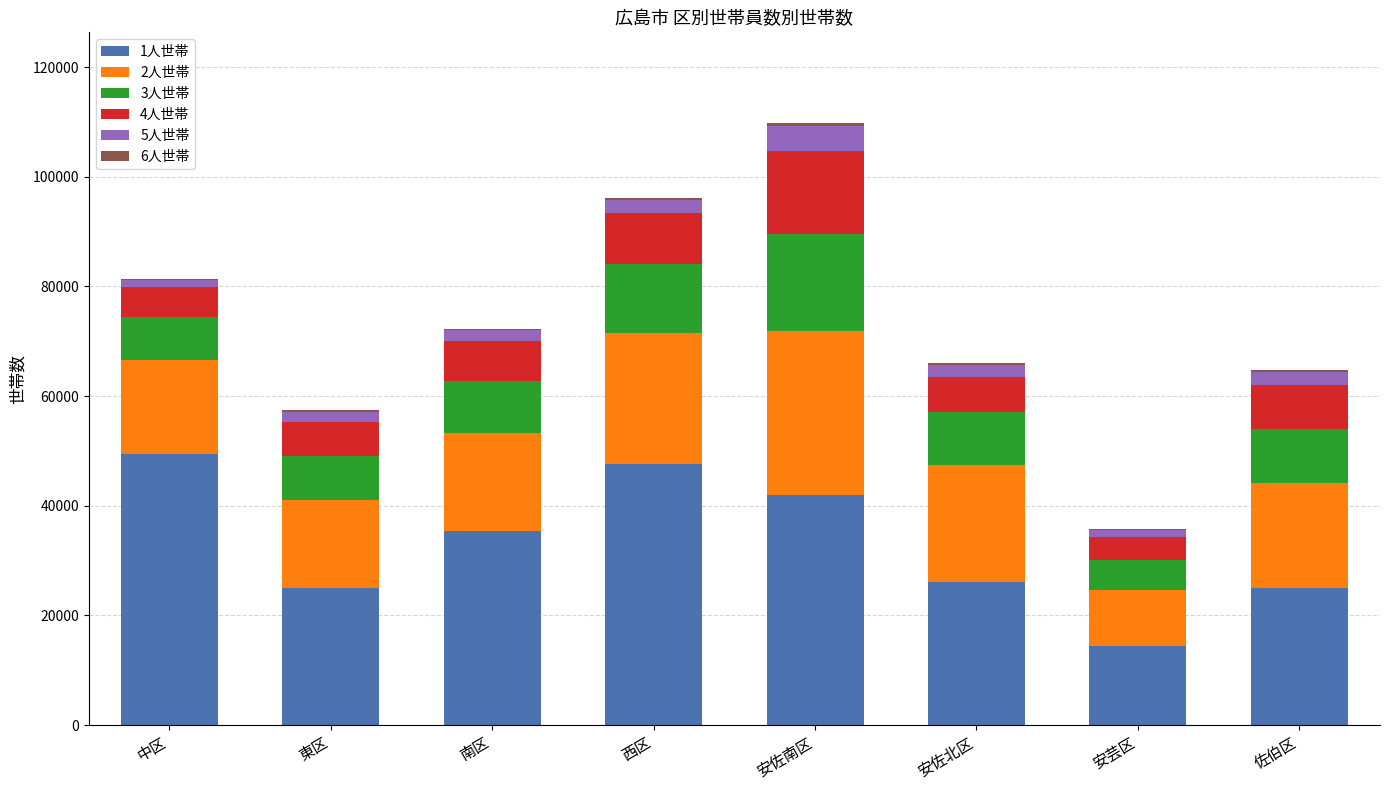

What is the total value across all series at 安佐北区?

66037